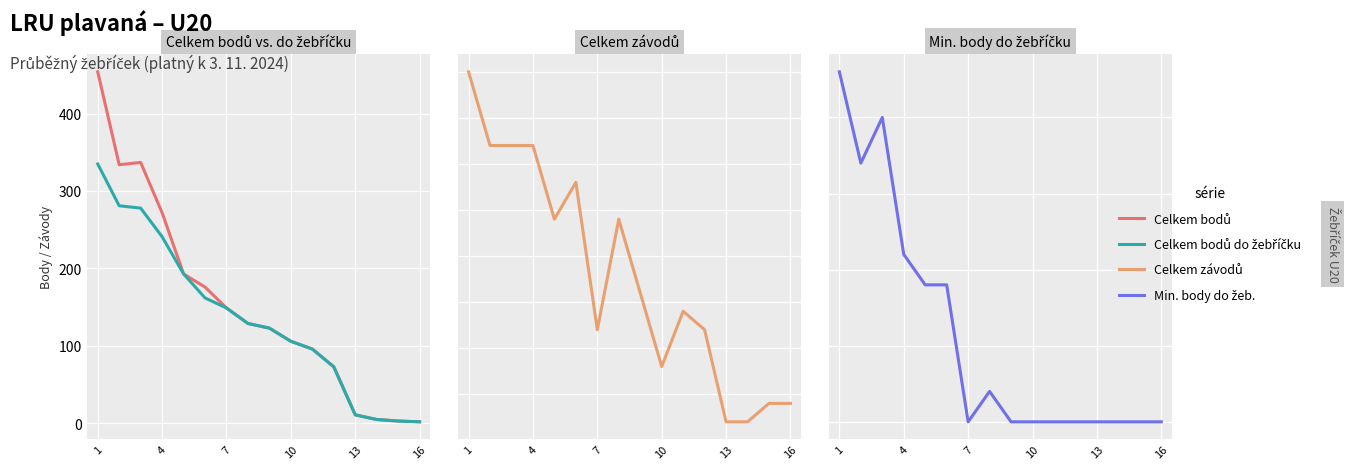

Is the value of Celkem bodů do žebříčku at 9 greater than the value of Min. body do žeb. at 14?

Yes